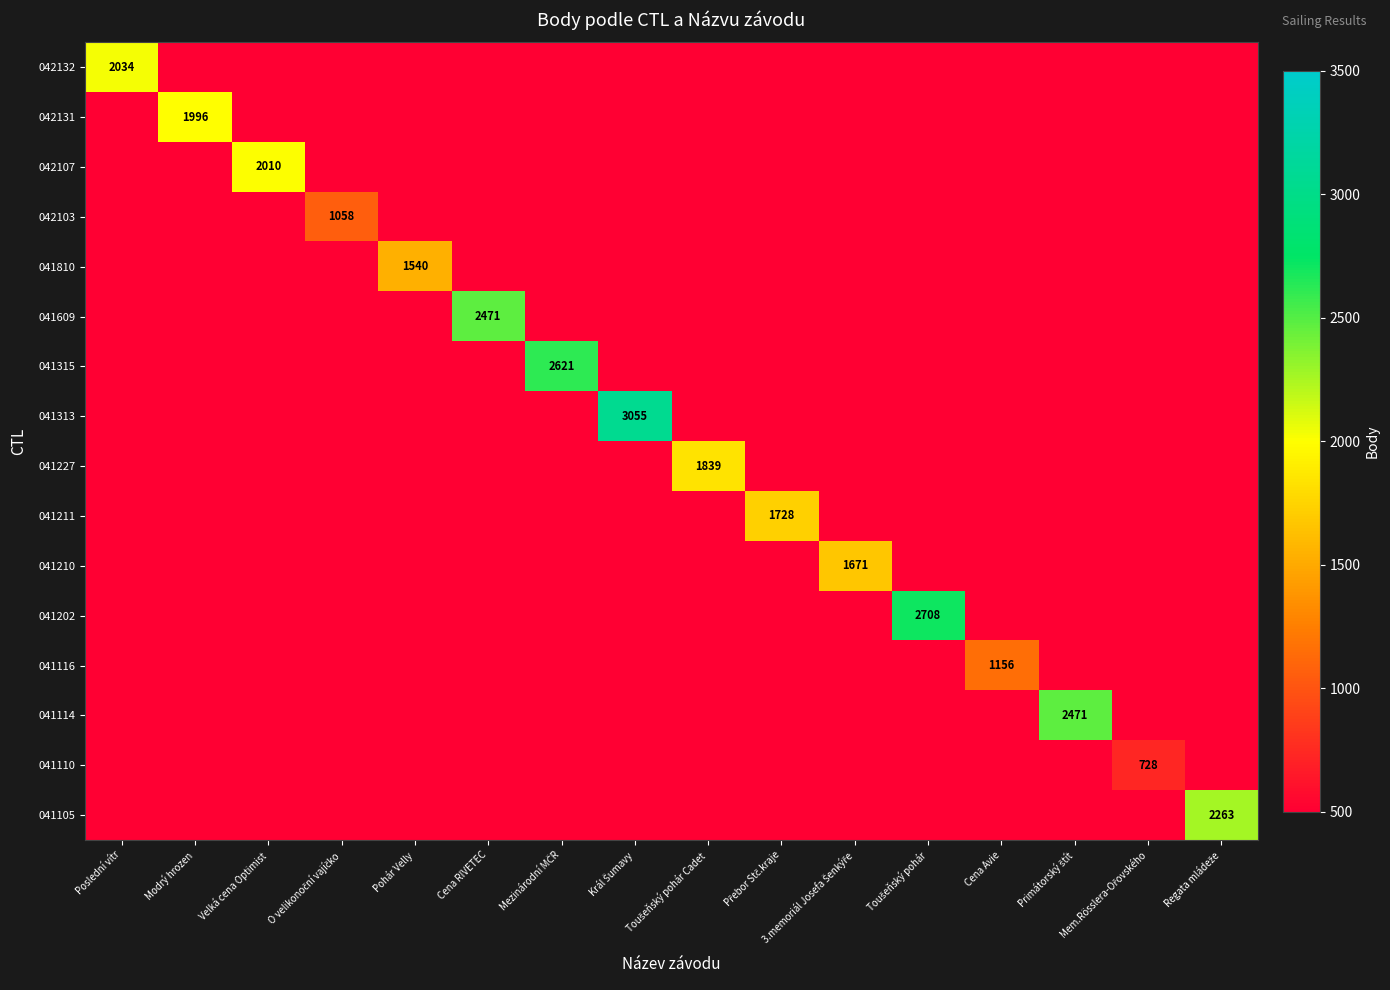

At how many categories does at least one series exceed 1458?

13